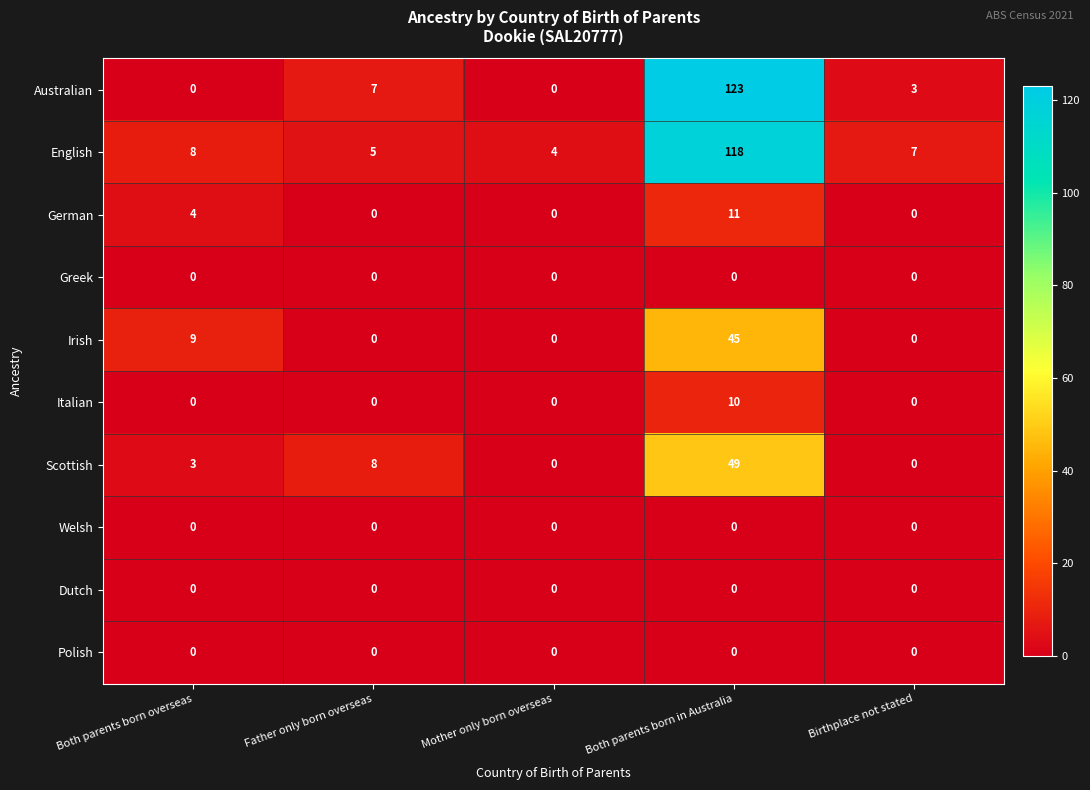

What is the sum of the English values at Birthplace not stated and Mother only born overseas?

11